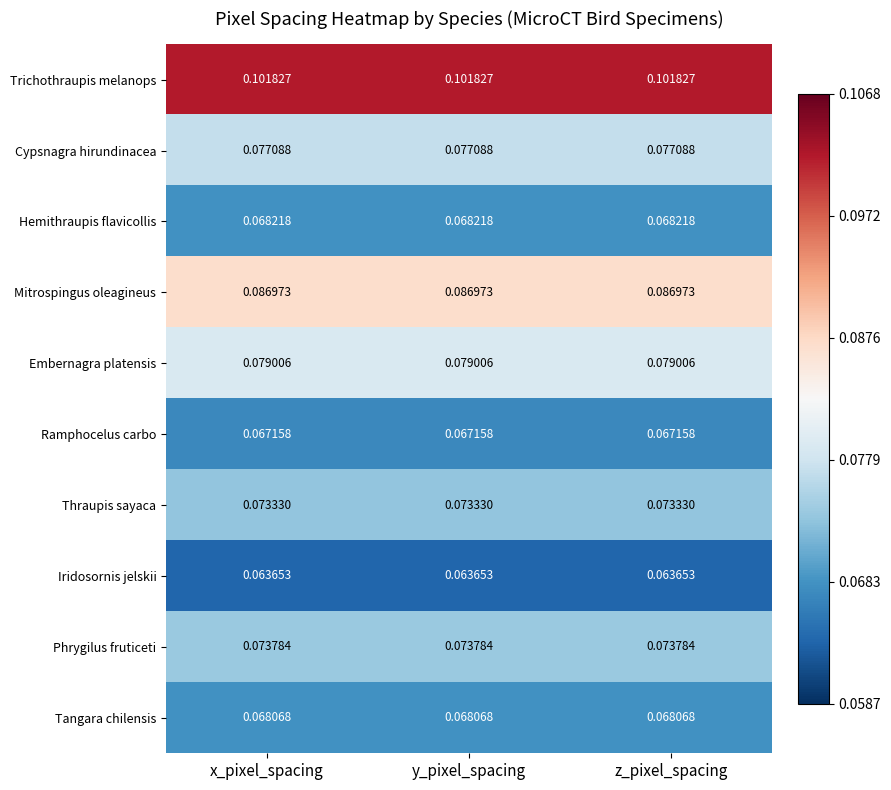

Rank the series at y_pixel_spacing from lowest to highest value.

Iridosornis jelskii, Ramphocelus carbo, Tangara chilensis, Hemithraupis flavicollis, Thraupis sayaca, Phrygilus fruticeti, Cypsnagra hirundinacea, Embernagra platensis, Mitrospingus oleagineus, Trichothraupis melanops